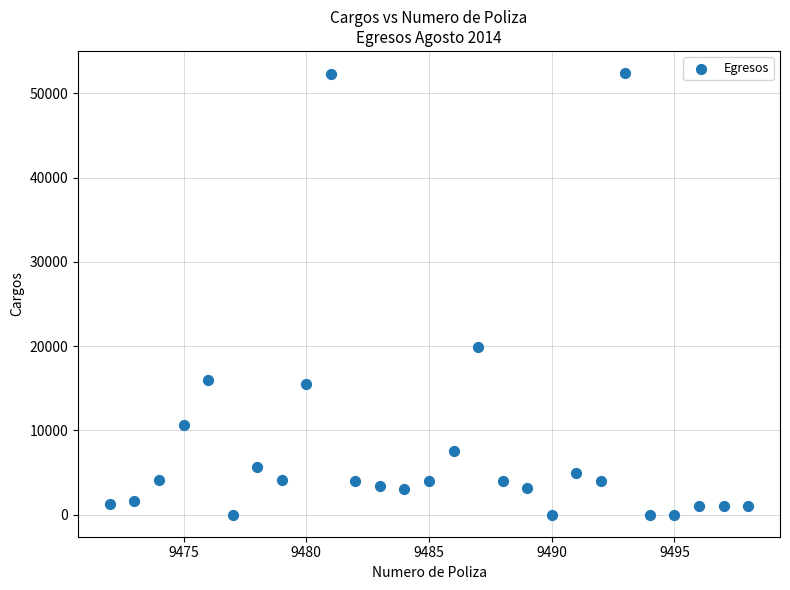

What Y value in the scatter plot is closest to 26210?

19850.6